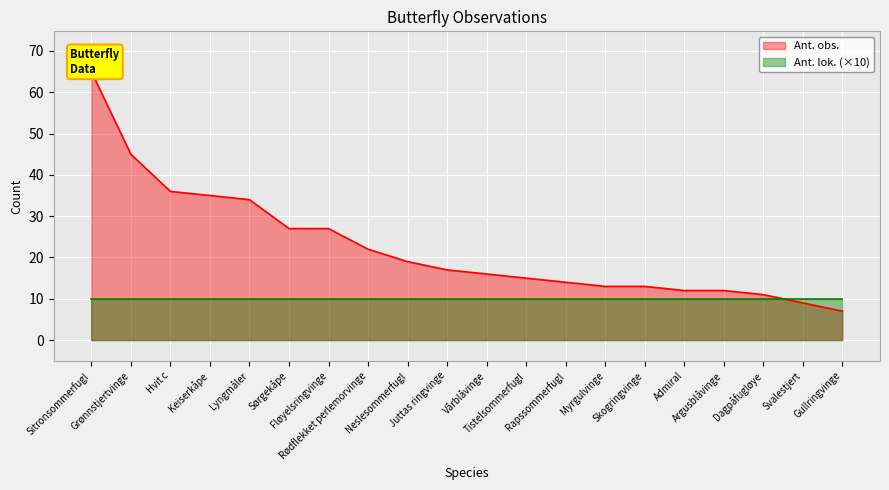

What position from the left is Grønnstjertvinge?

2